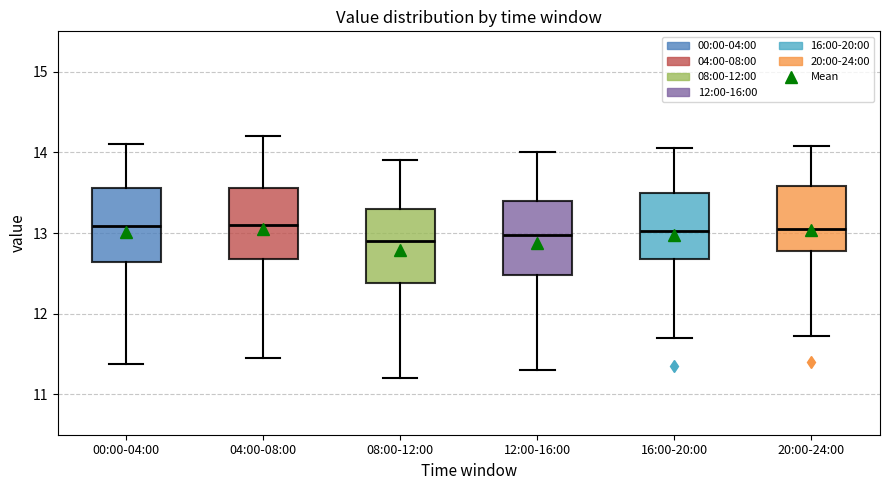

Reading left to right, read every box against the y-axis: the position of its median line, the range the box covers, and the ends of its whiskers. The values are not printed on the chart, so give them approximately, as read against the axis.

00:00-04:00: median 13.1, box 12.6 to 13.6, whiskers 11.4 to 14.1
04:00-08:00: median 13.1, box 12.7 to 13.6, whiskers 11.5 to 14.2
08:00-12:00: median 12.9, box 12.4 to 13.3, whiskers 11.2 to 13.9
12:00-16:00: median 13.0, box 12.5 to 13.4, whiskers 11.3 to 14.0
16:00-20:00: median 13.0, box 12.7 to 13.5, whiskers 11.7 to 14.1
20:00-24:00: median 13.0, box 12.8 to 13.6, whiskers 11.7 to 14.1